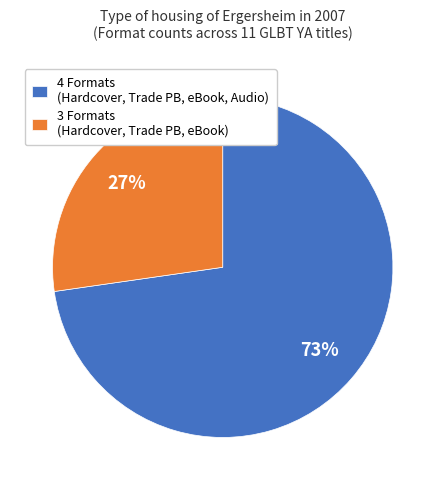

Count the number of slices in the pie.

2